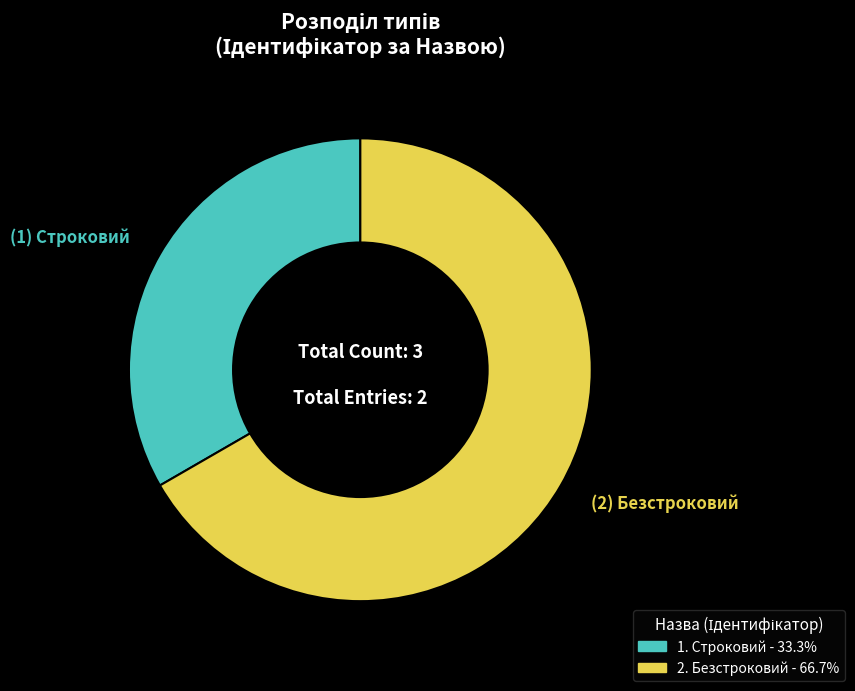

Is there a majority slice in this chart?

Yes